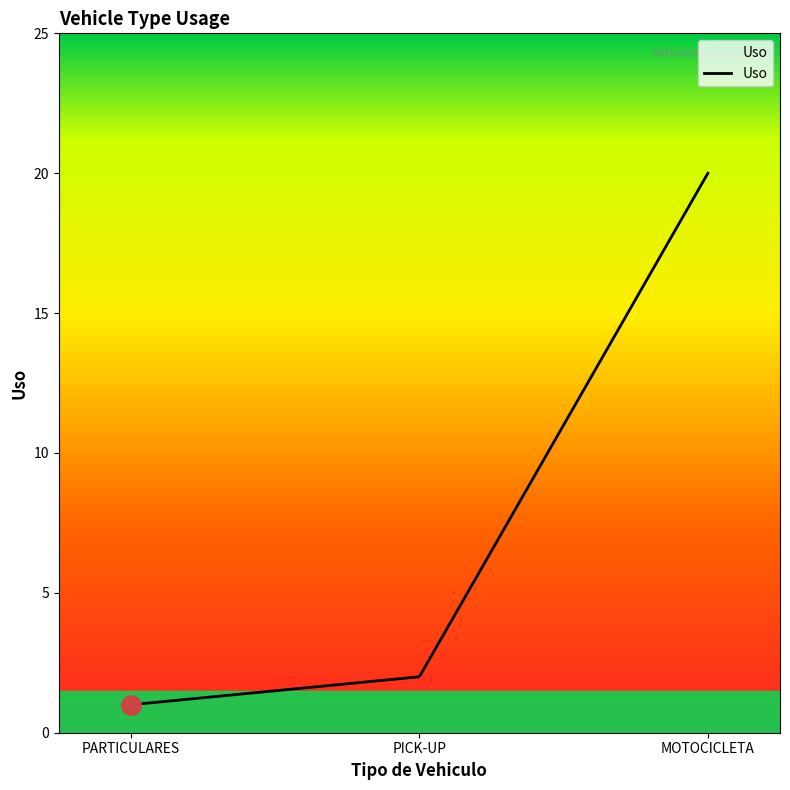

How many lines are shown in the chart?

1